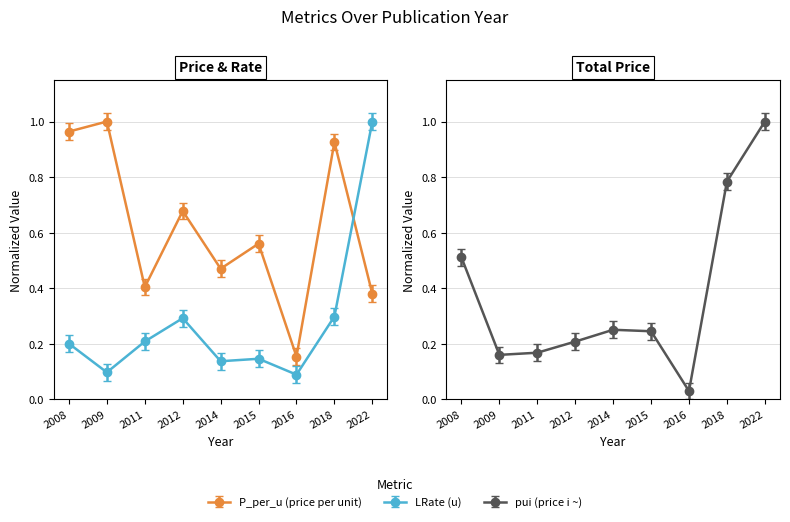

At which category is the sum across all series the highest?

2022